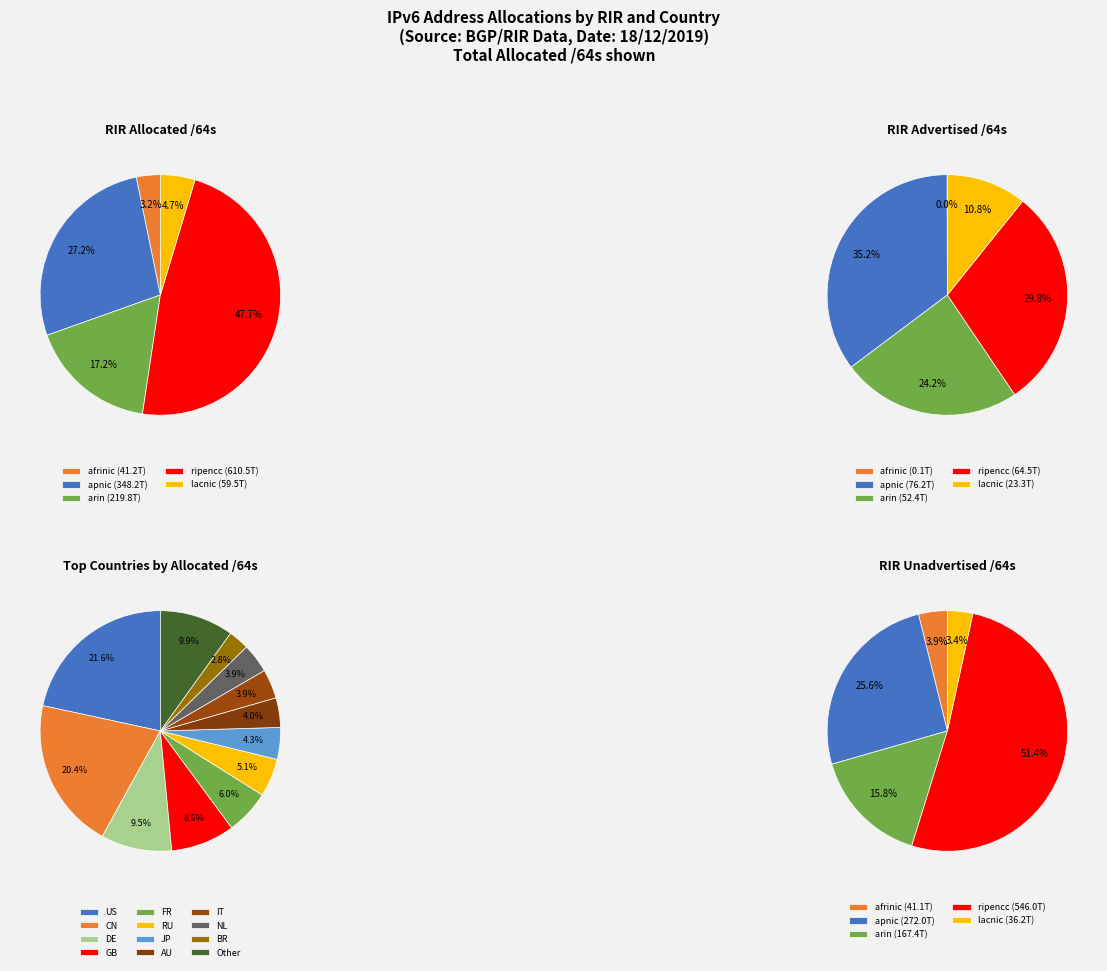

To the nearest percent, what is the difference between the largest and smallest slice percentages?

45%